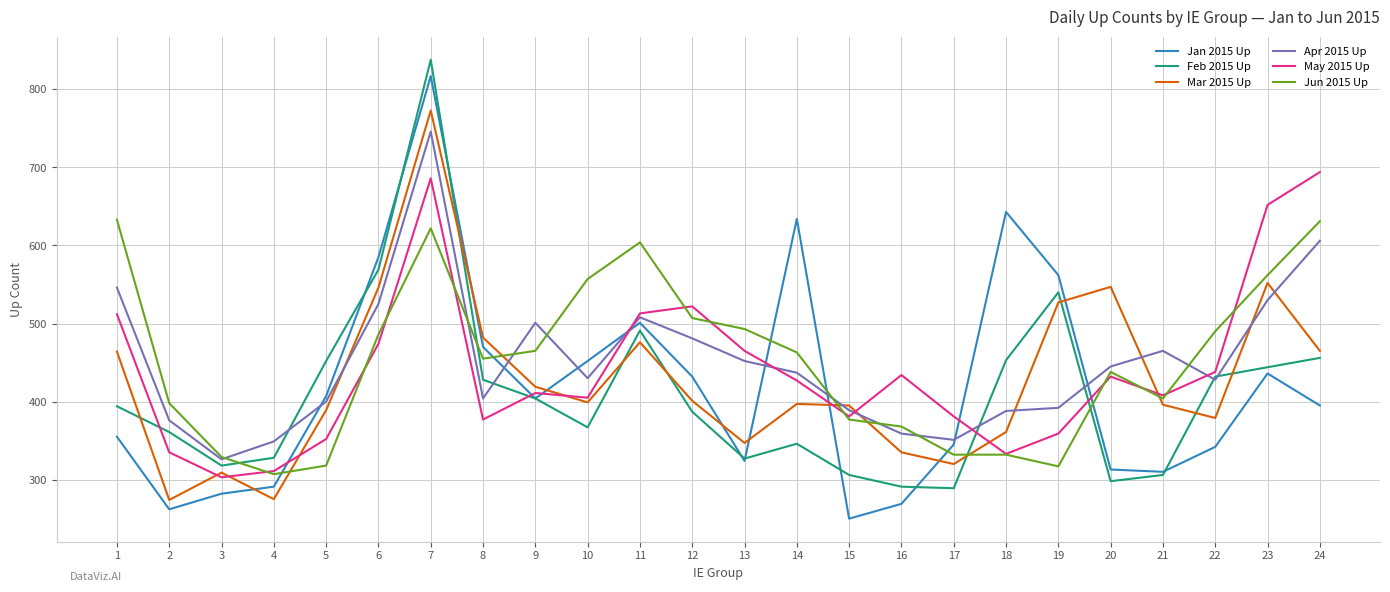

What is the difference between the highest and lowest values at 13?

169